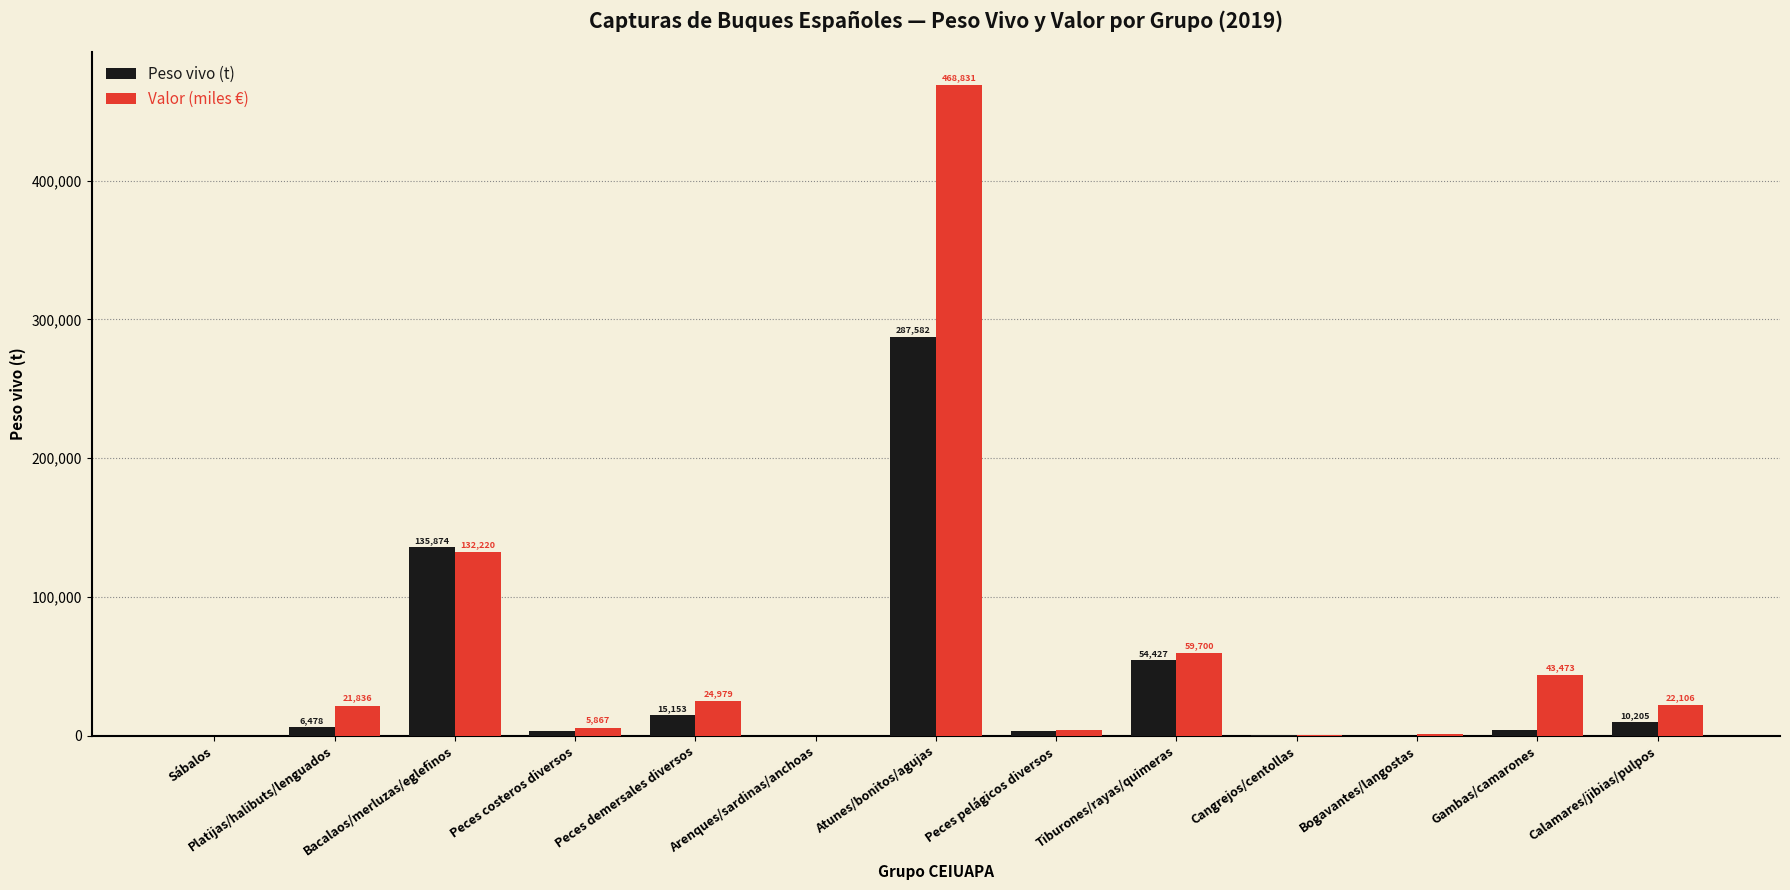

Which category has the highest value in the Peso vivo (t) series?

Atunes/bonitos/agujas